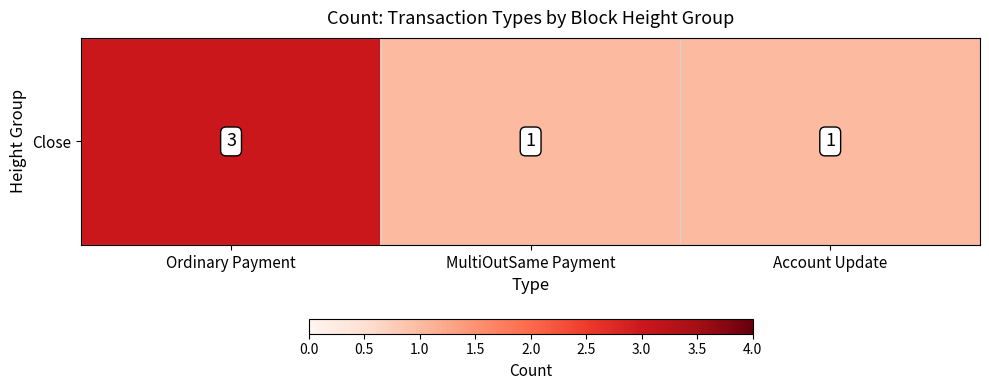

Is it true that the value at MultiOutSame Payment is 0?

False